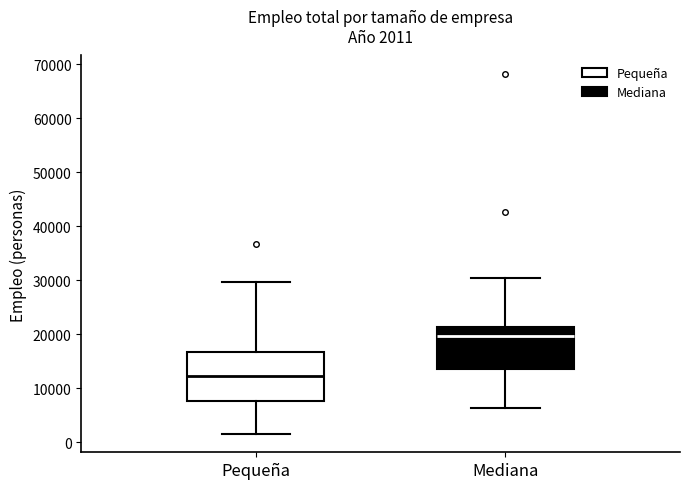

Which box's median line is the highest?

Mediana